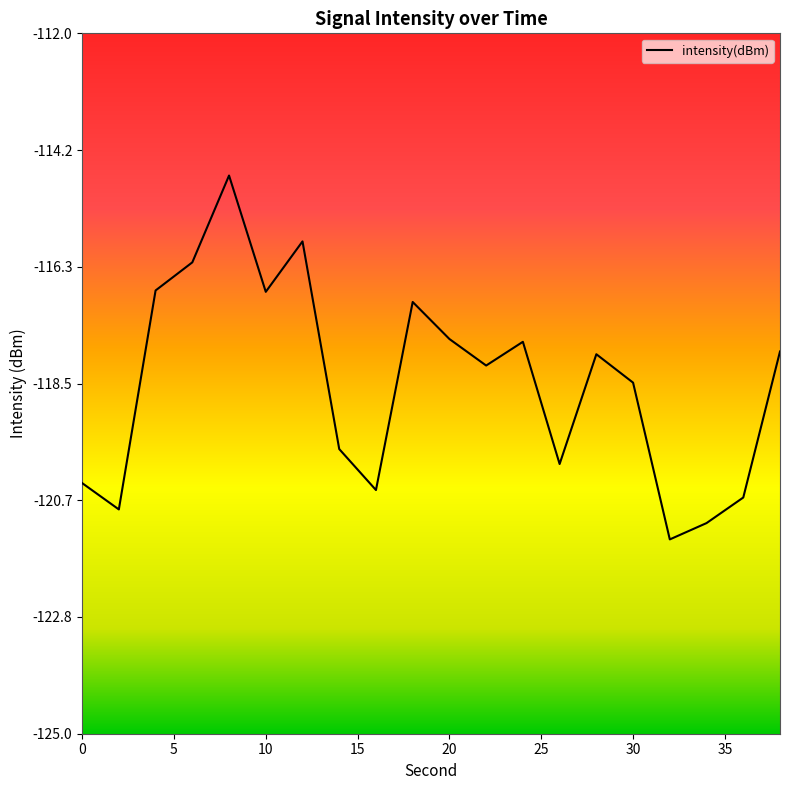

What is the minimum value shown in the chart?

-121.4